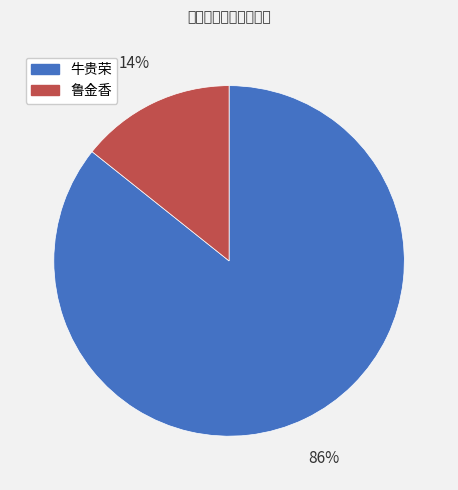

What is the majority slice?

牛贵荣